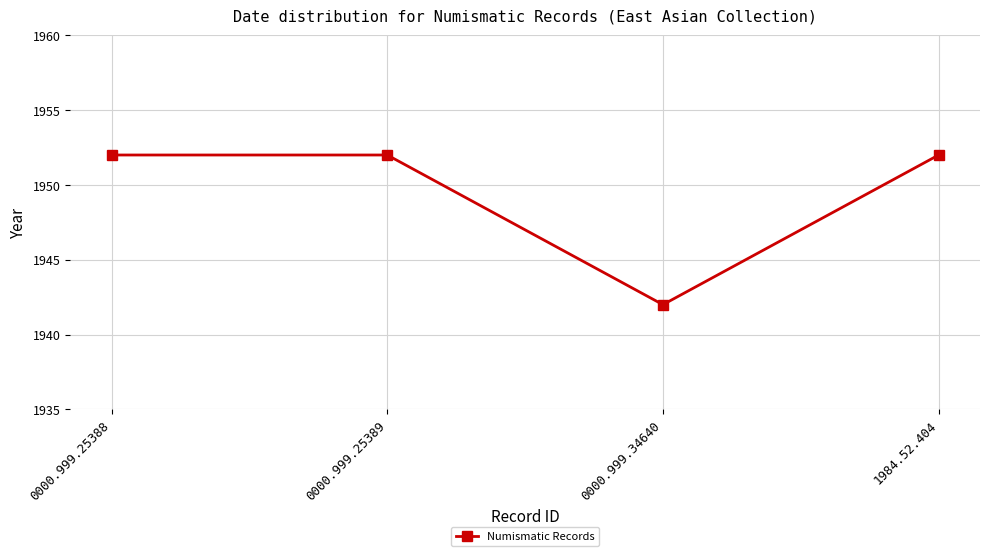

Is it true that the value at 0000.999.25388 is 1952?

True